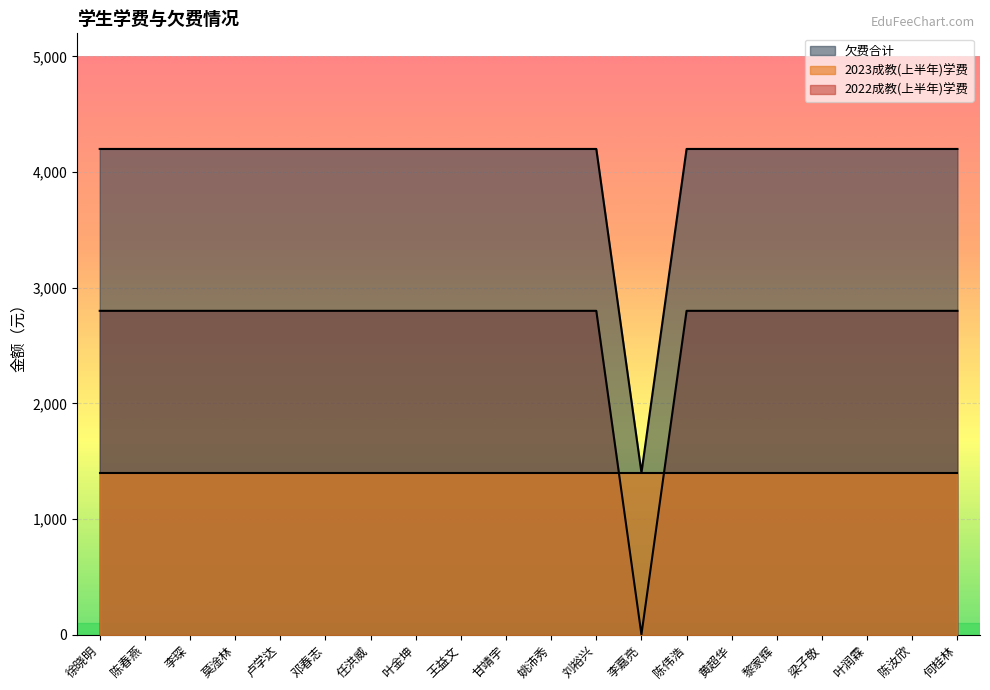

Between 李琛 and 卢学达, which series saw the biggest shift?

2022成教(上半年)学费